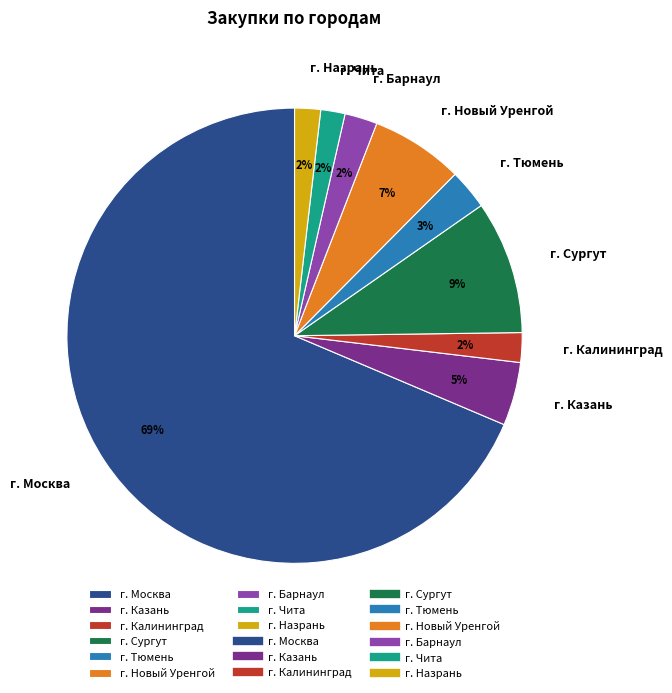

Is it true that г. Калининград is 2% of the pie?

True